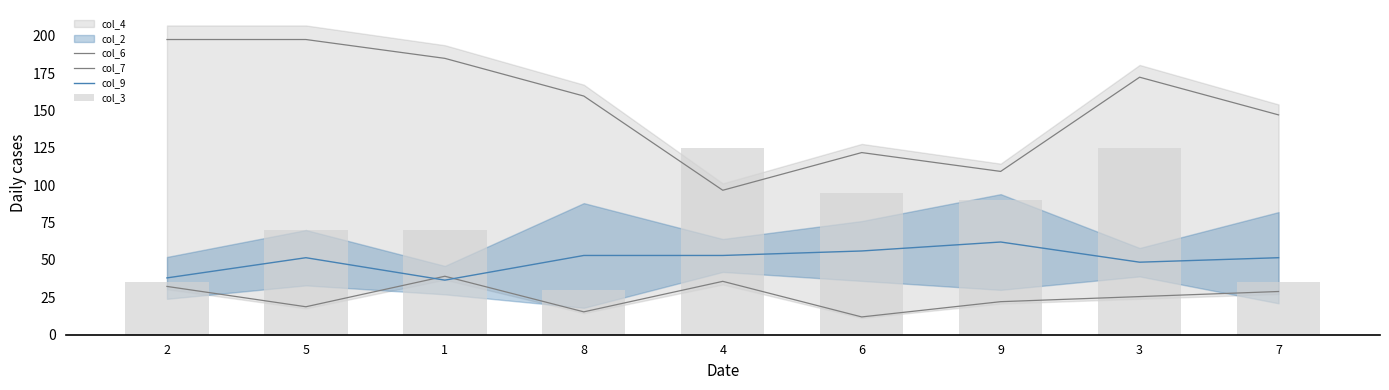

Reading right to left, what are all the values shown in this chart?

col_6: 147.0	172.2	109.2	121.8	96.6	159.6	184.8	197.4	197.4
col_7: 28.9	25.5	22.1	11.9	35.7	15.3	39.1	18.7	32.3
col_9: 51.5	48.5	62.0	56.0	53.0	53.0	36.5	51.5	38.0
col_3: 35.0	125.0	90.0	95.0	125.0	30.0	70.0	70.0	35.0